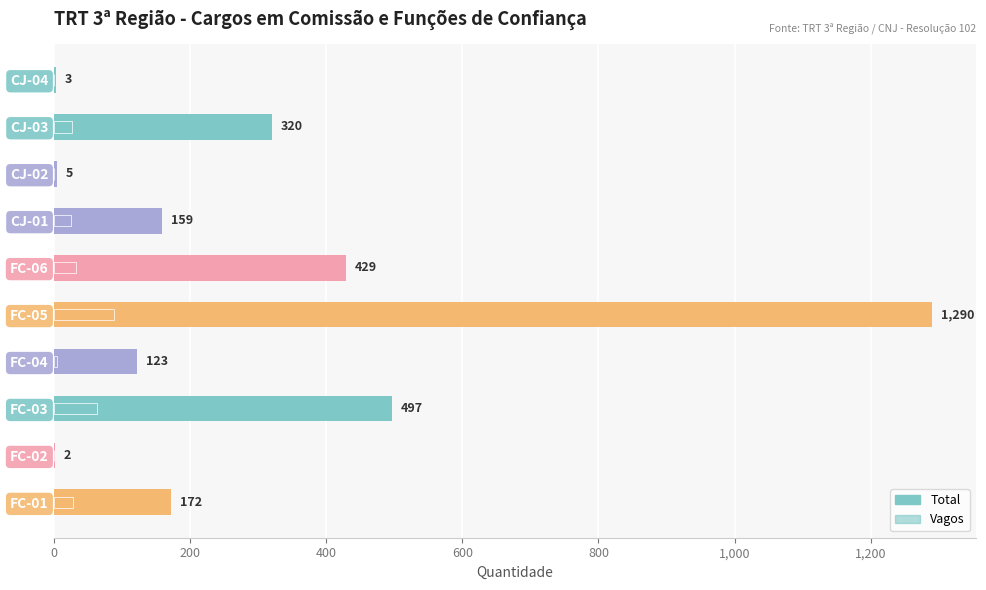

What is the average value of the Total series?

300